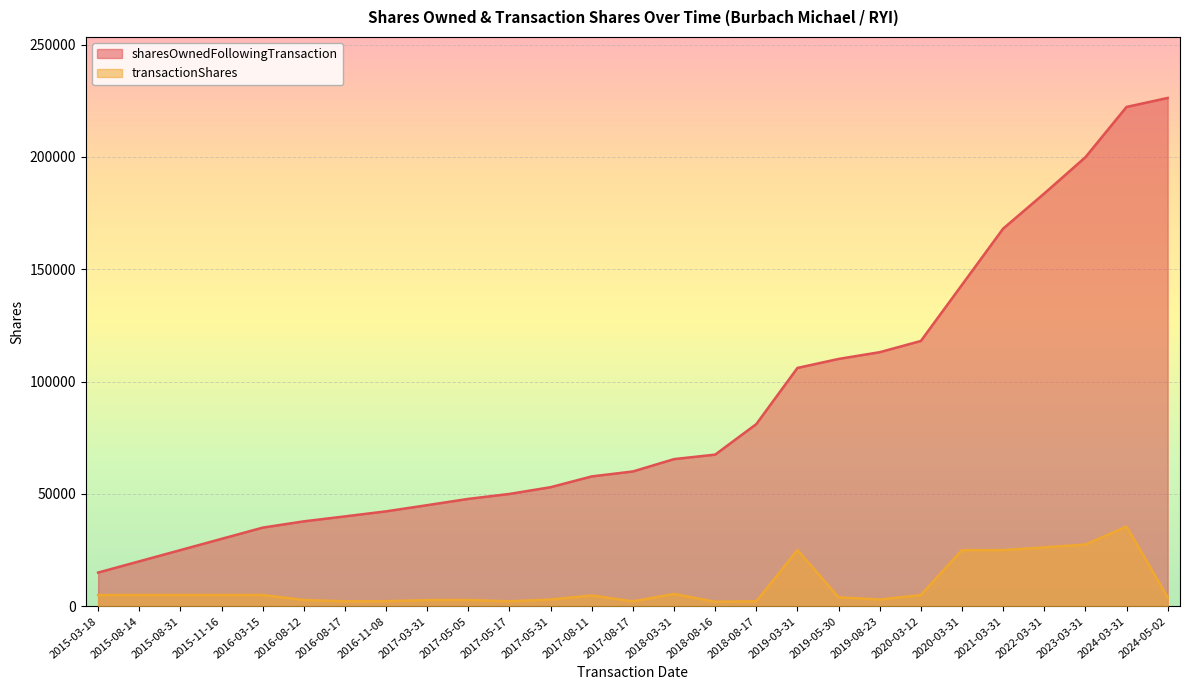

True or false: transactionShares and sharesOwnedFollowingTransaction cross at least once.

False